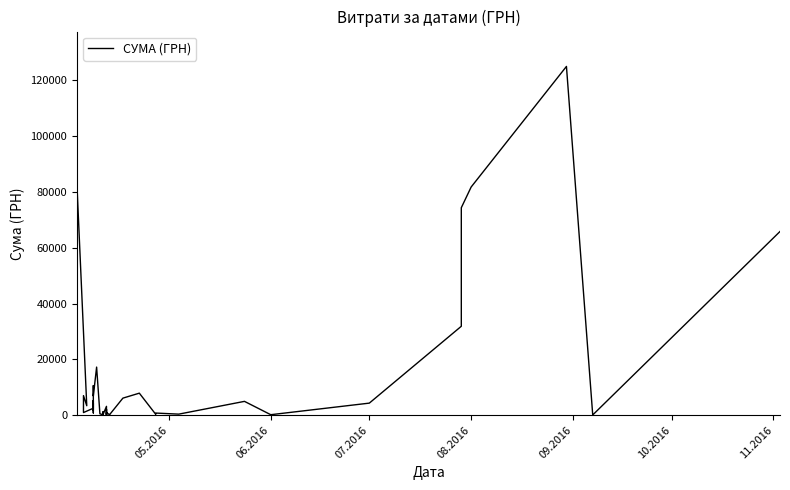

What is the sum of all values?

564444.3